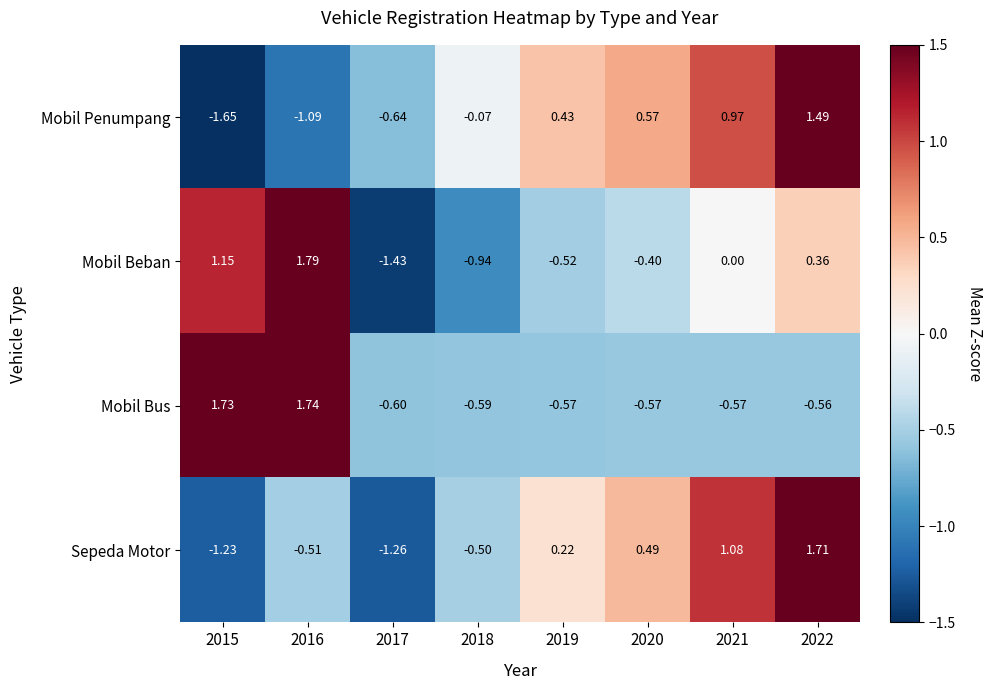

Rank the series at 2022 from lowest to highest value.

Mobil Bus, Mobil Beban, Mobil Penumpang, Sepeda Motor